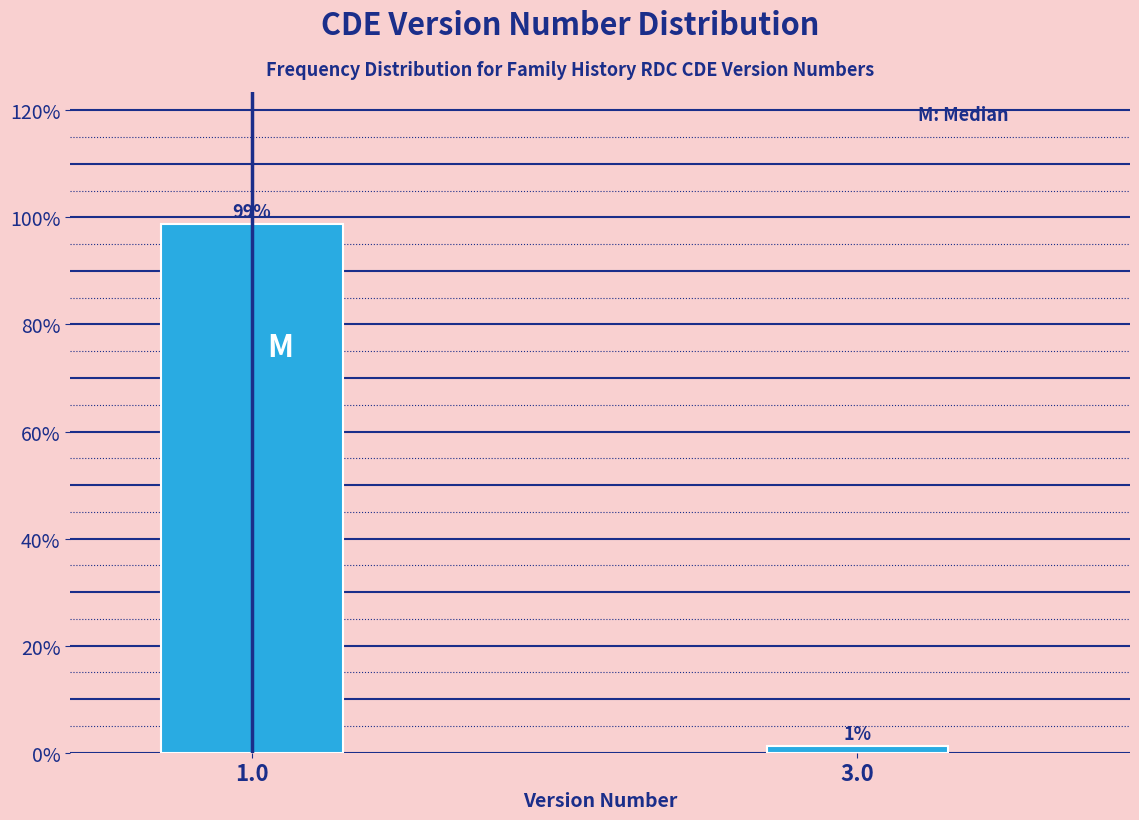

True or false: the data shows 98.7 at 1.0.

True